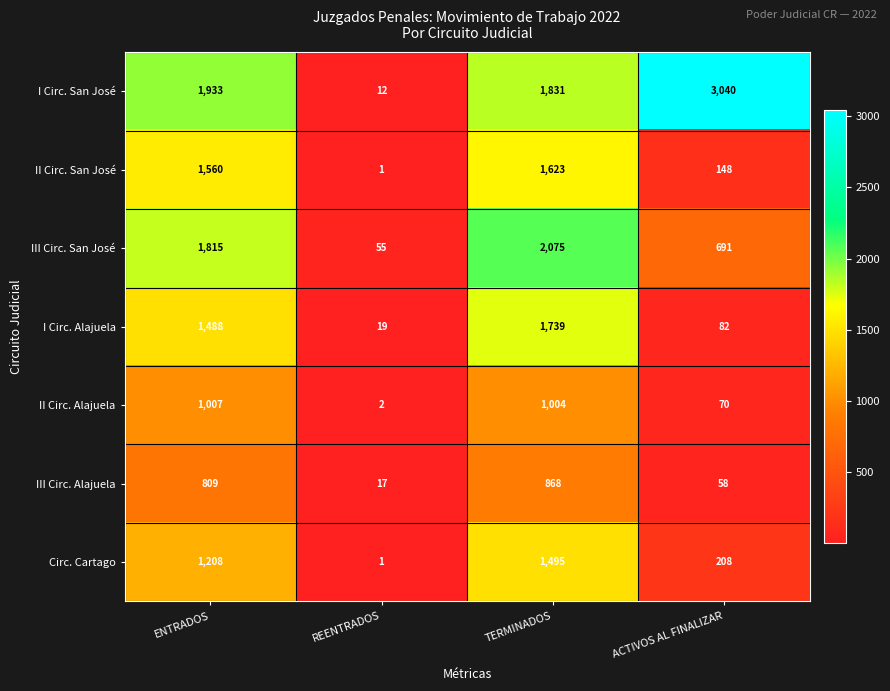

What is the average value of the III Circ. San José series?

1159